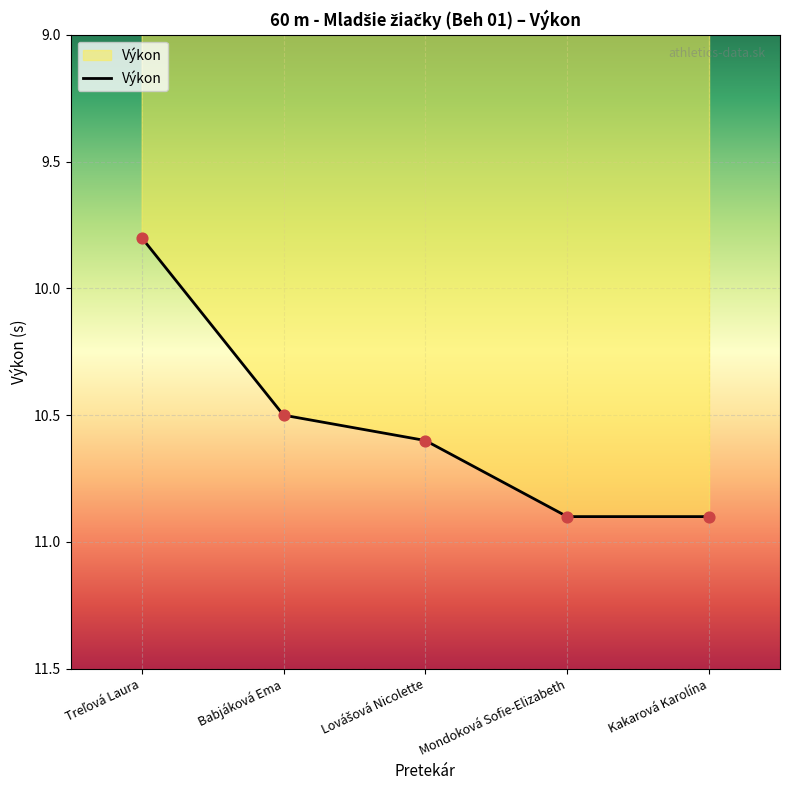

Approximately how many times larger is the value at Kakarová Karolína compared to Babjáková Ema?

1.0